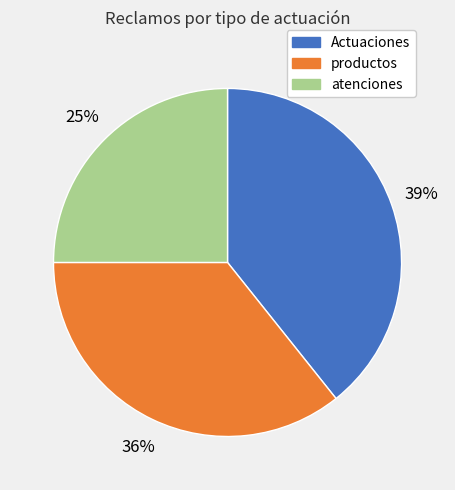

Rank the categories by value from lowest to highest.

atenciones, productos, Actuaciones